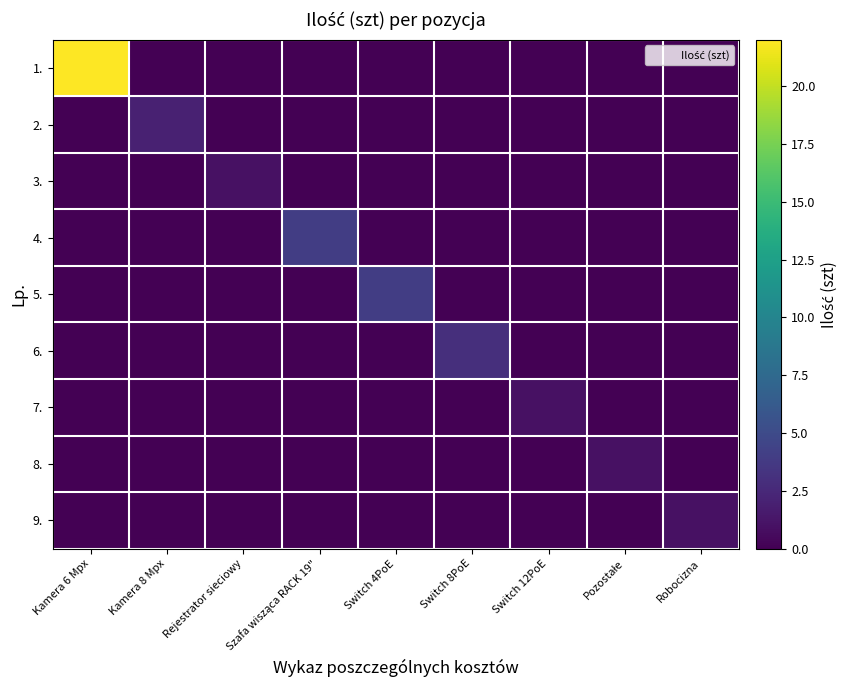

What is the difference between the highest and lowest values at Kamera 8 Mpx?

2